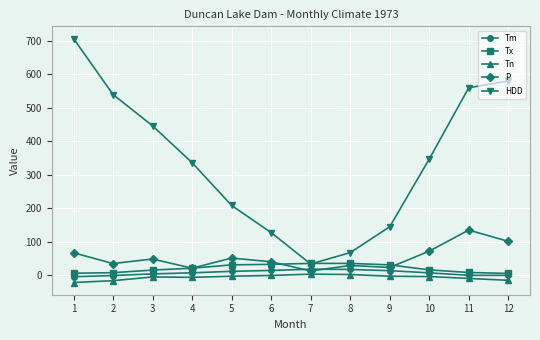

Rank the categories by HDD value from lowest to highest.

7, 8, 6, 9, 5, 4, 10, 3, 2, 11, 12, 1